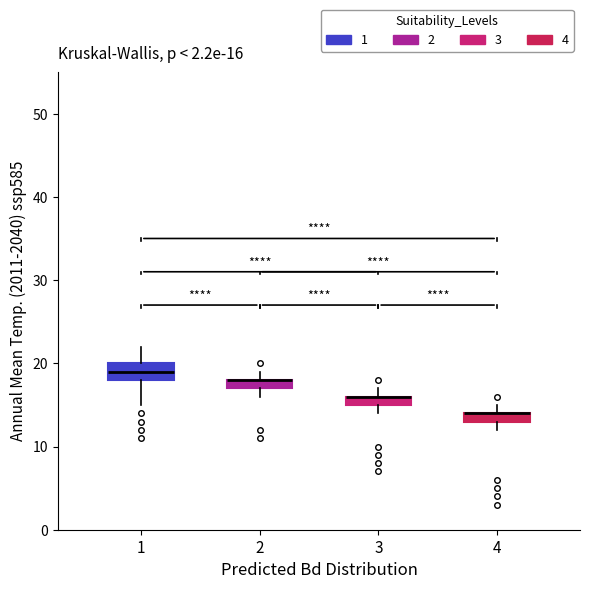

Comparing the boxes themselves (not the whiskers), which one is the tallest?

1